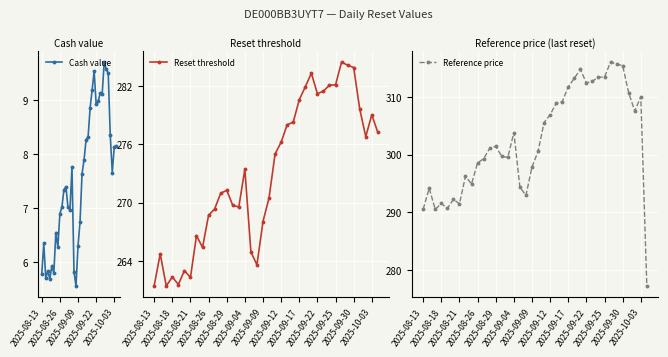

What is the sum of the Cash value values at 2025-09-09 and 12?

13.1